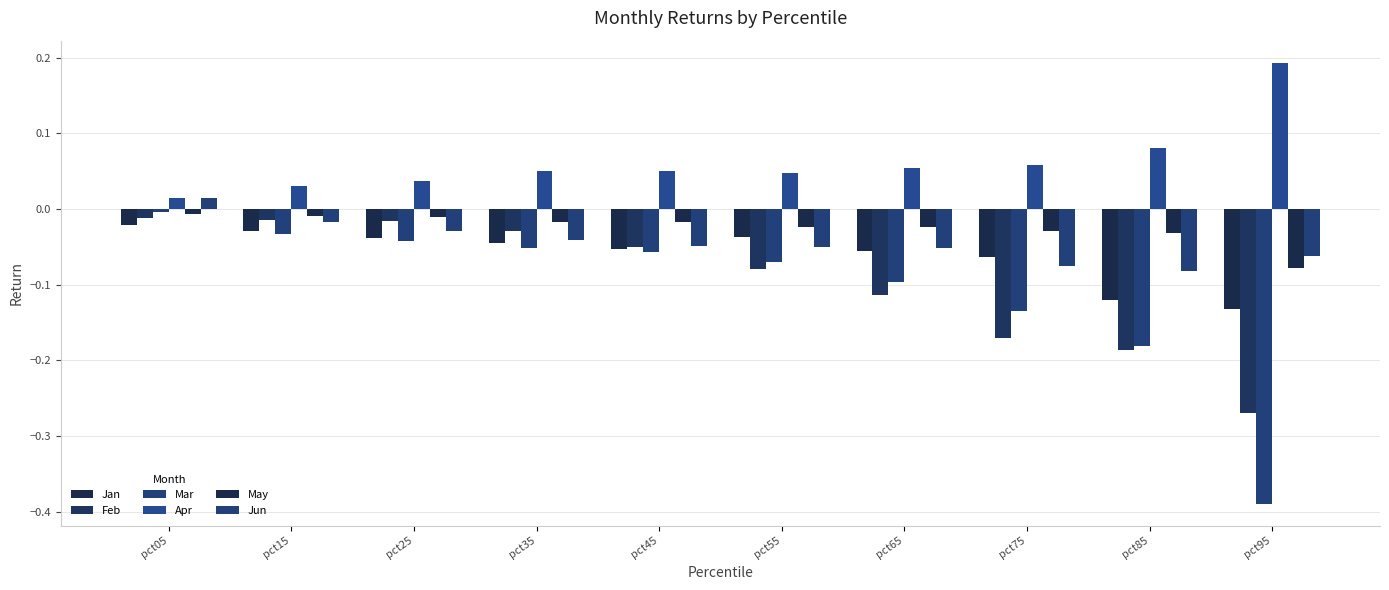

At which category is the sum across all series the highest?

pct05